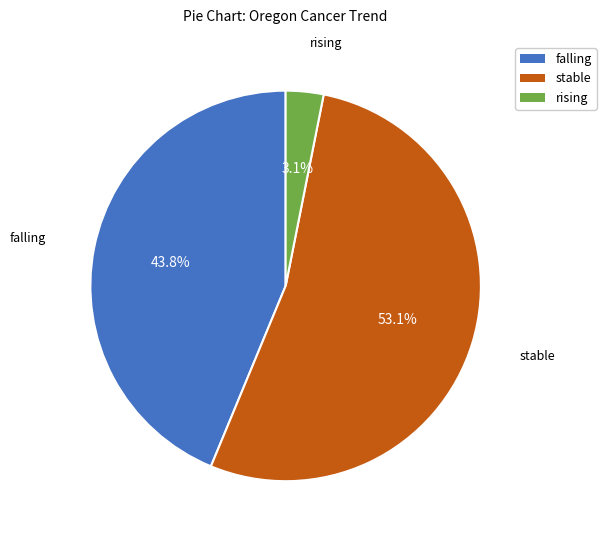

How many segments does this pie chart have?

3